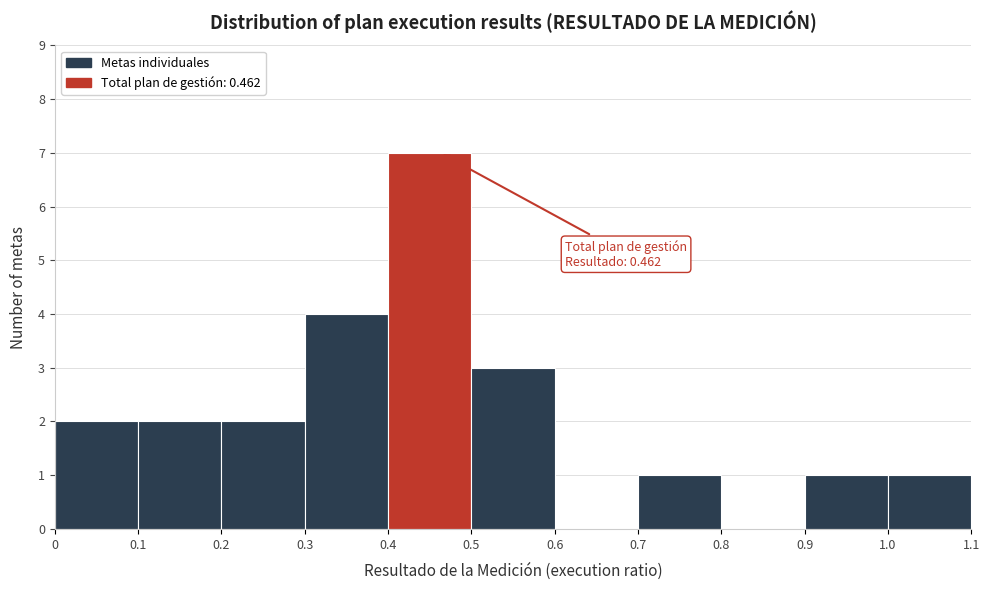

Which range on the x-axis has the tallest bar?

0.4 to 0.5